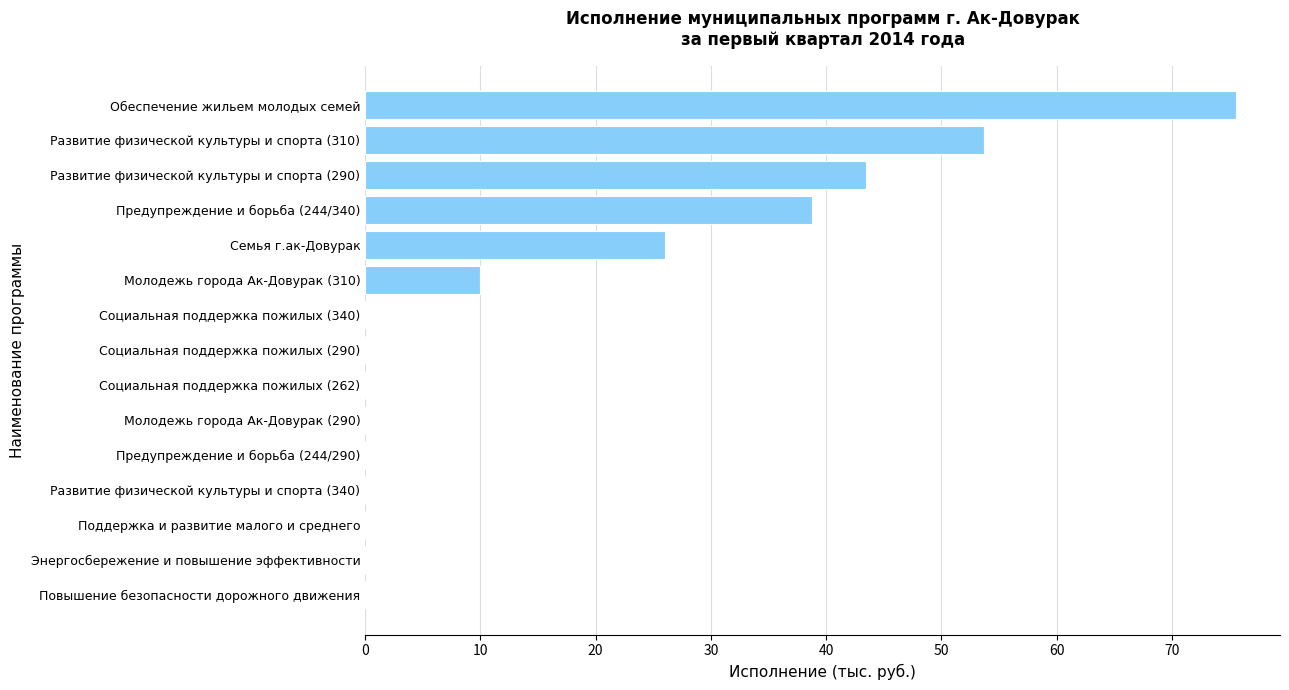

True or false: the data shows 43.5 at Развитие физической культуры и спорта (290).

True